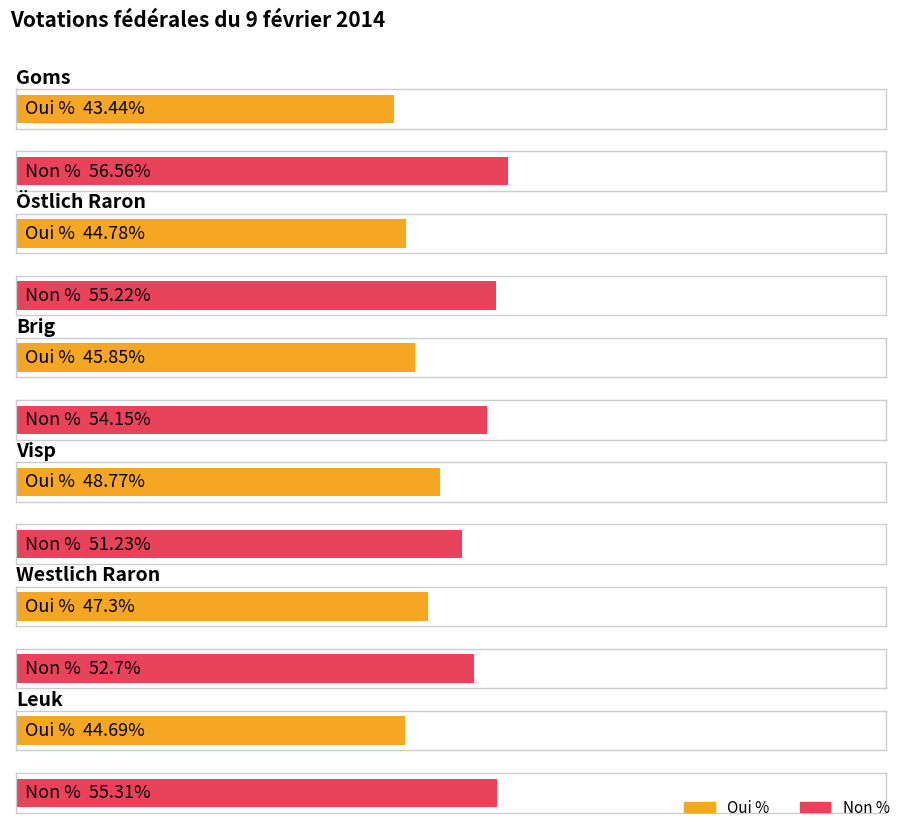

Reading left to right, what are all the values shown in this chart?

Oui %: Goms=43.4	Östlich Raron=44.8	Brig=45.9	Visp=48.8	Westlich Raron=47.3	Leuk=44.7
Non %: Goms=56.6	Östlich Raron=55.2	Brig=54.1	Visp=51.2	Westlich Raron=52.7	Leuk=55.3